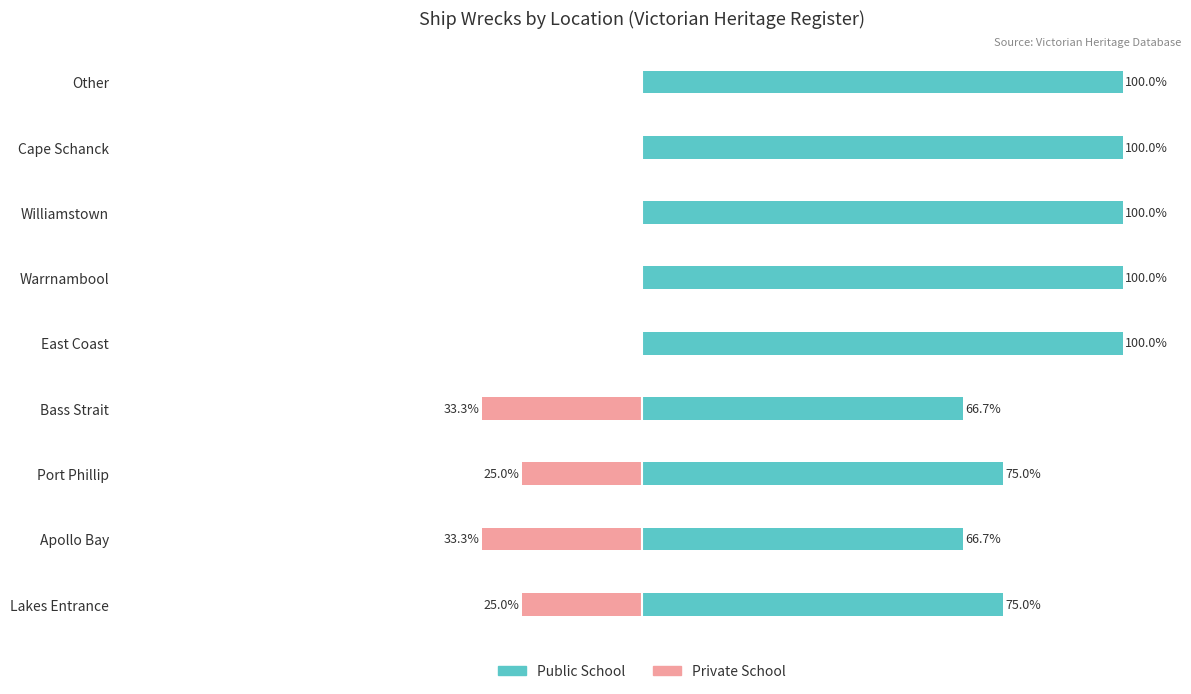

What is the total value across all series at 7?

100.0